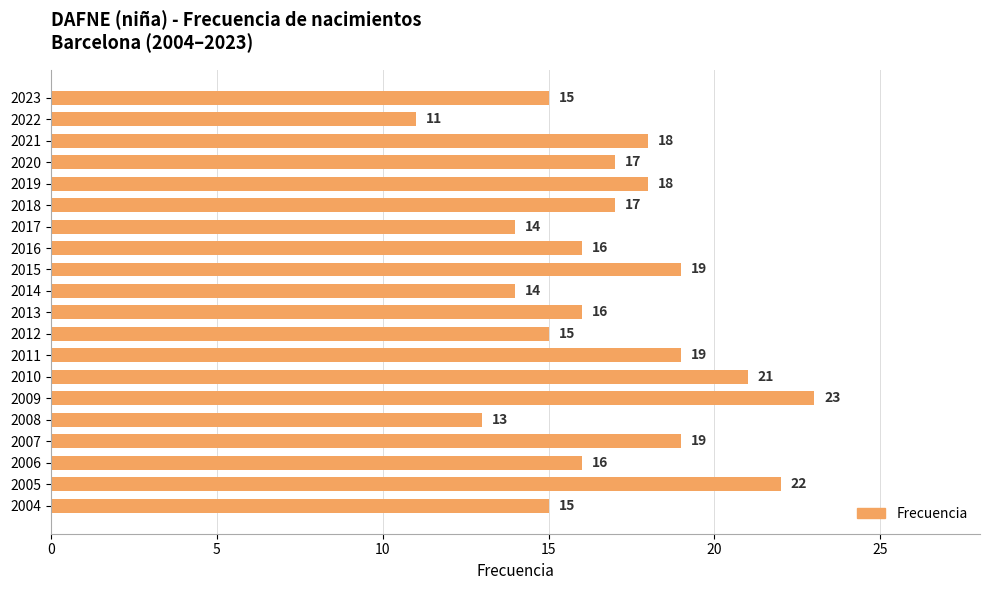

How many categories are shown in the chart?

20